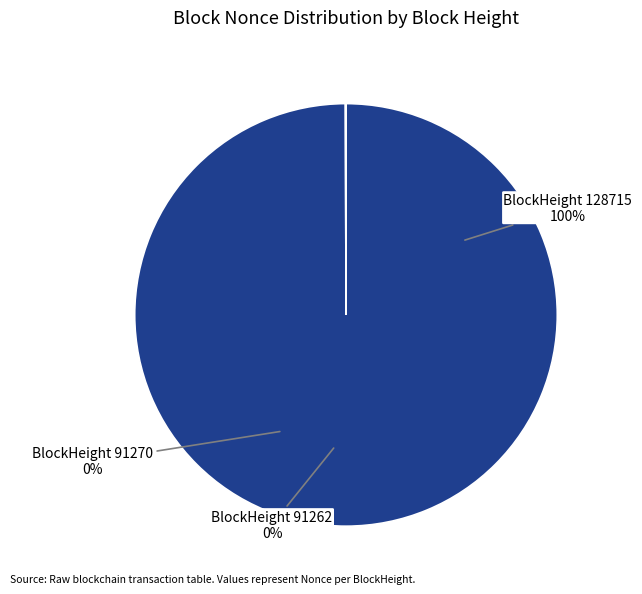

Which slice is the largest?

128715